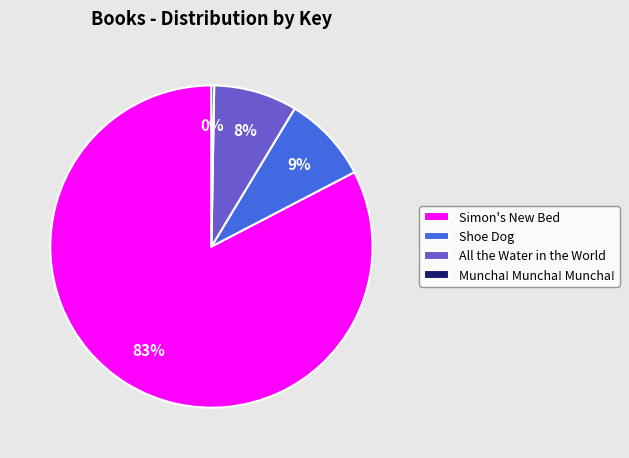

Is it true that All the Water in the World is 1% of the pie?

False